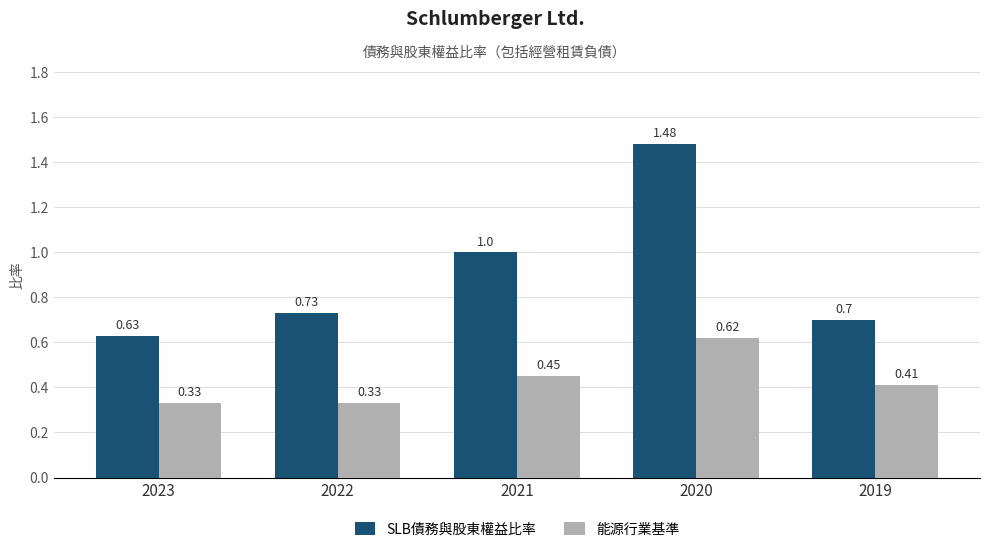

Rank the series at 2019 from highest to lowest value.

SLB債務與股東權益比率, 能源行業基準